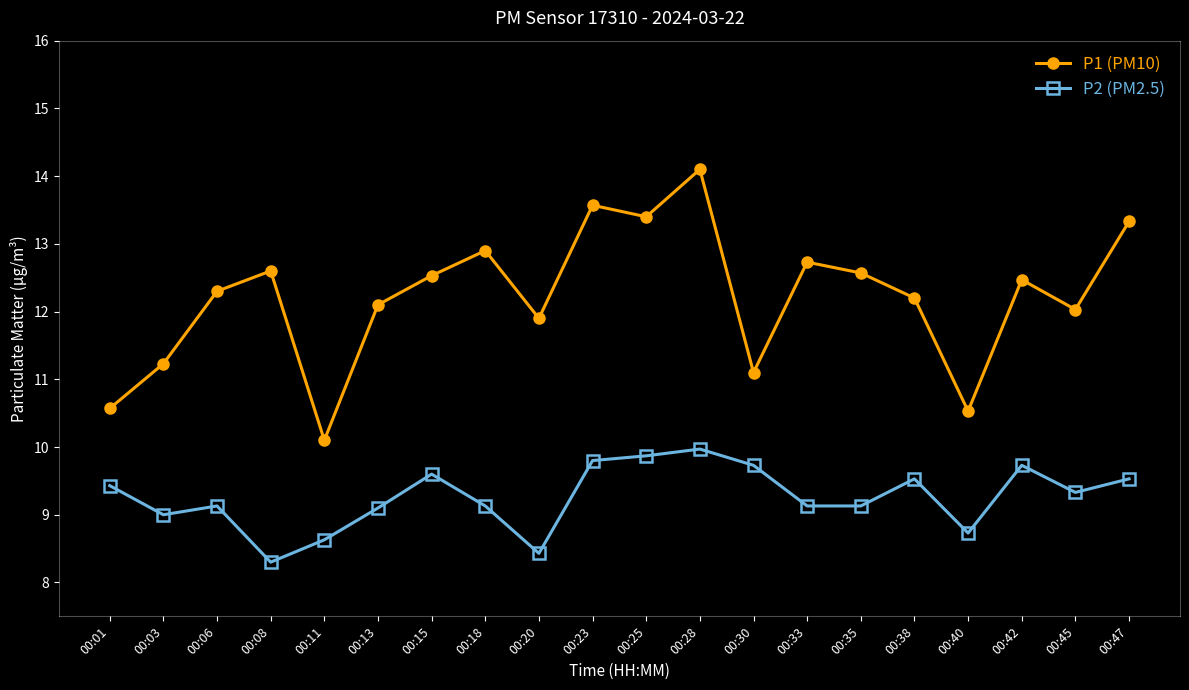

At which category is the sum across all series the highest?

00:28